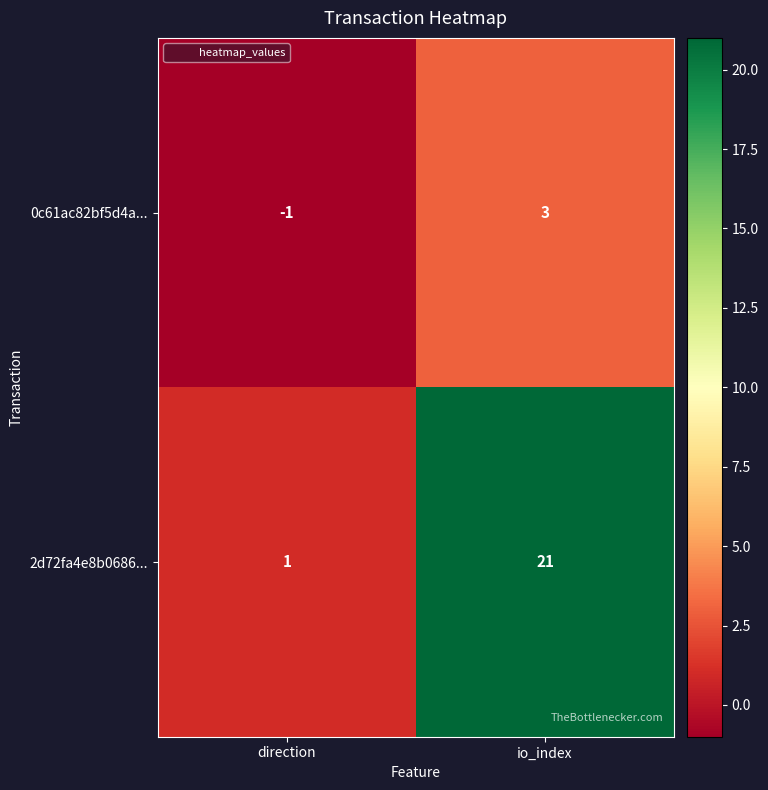

What is the approximate value of 0c61ac82bf5d4a... at io_index?

3